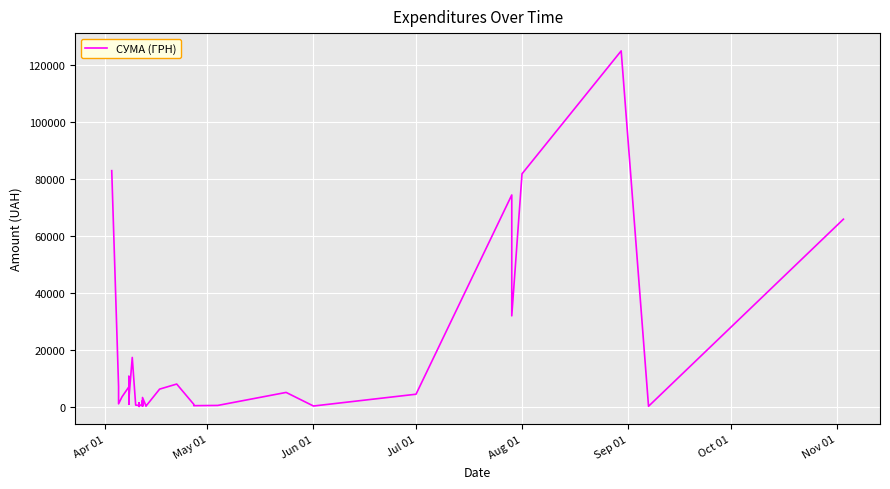

What is the difference between the maximum and minimum values?

124867.4